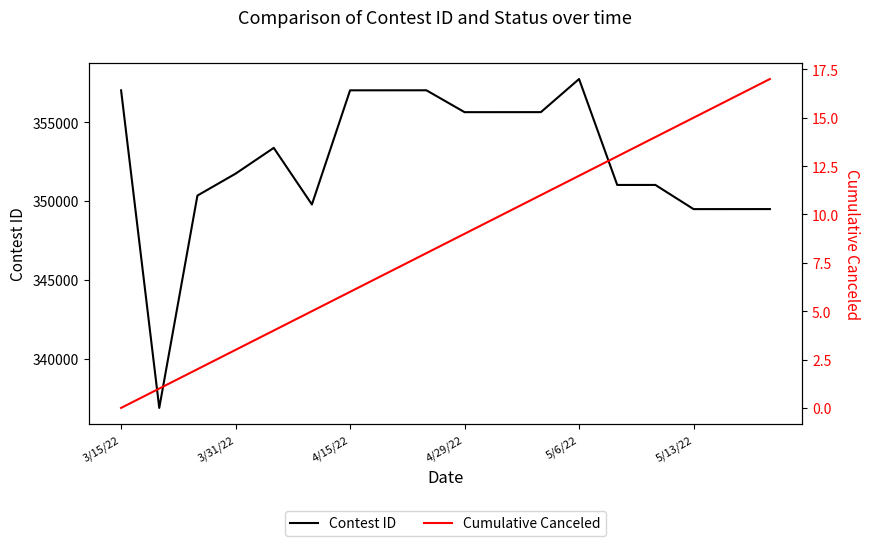

What is the difference between the maximum and second lowest values in the Cumulative Canceled series?

16